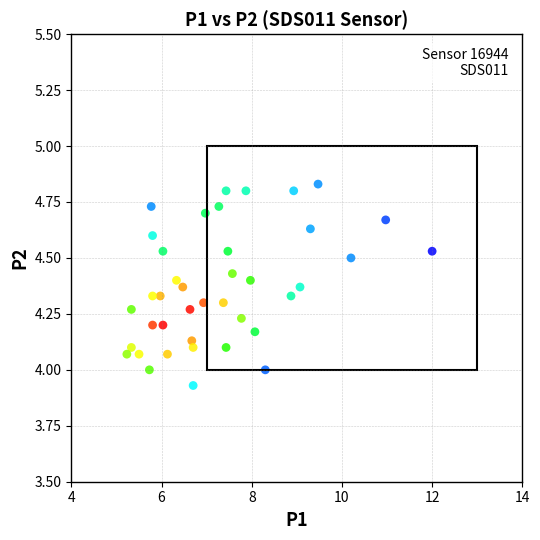

What is the range of Y values (max minus min)?

0.9